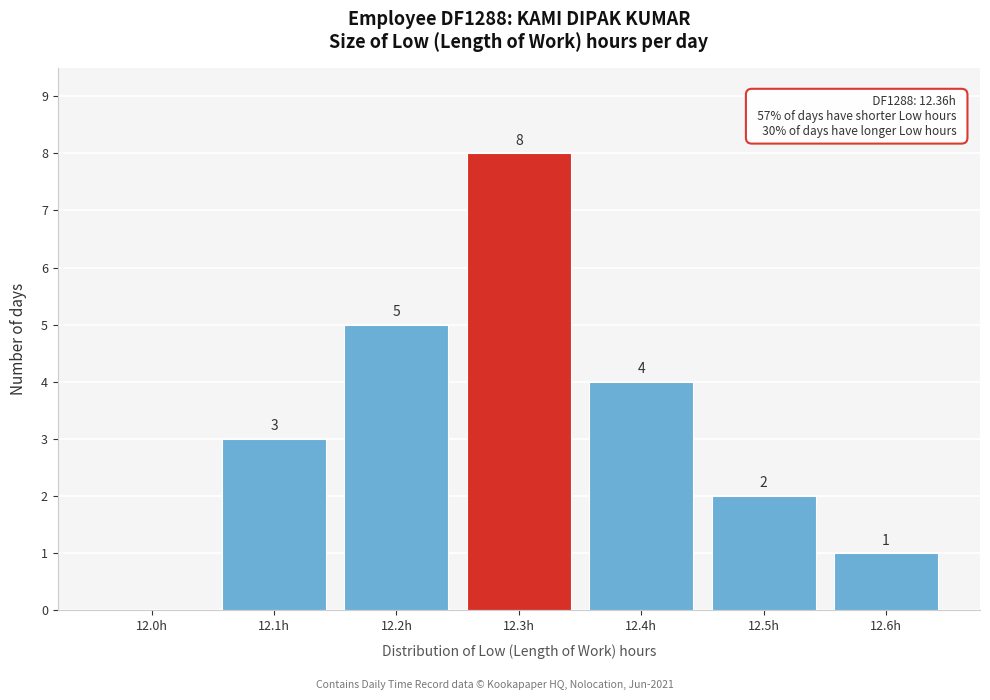

Reading right to left, extract all data points from this chart.

12.6h=1	12.5h=2	12.4h=4	12.3h=8	12.2h=5	12.1h=3	12.0h=0